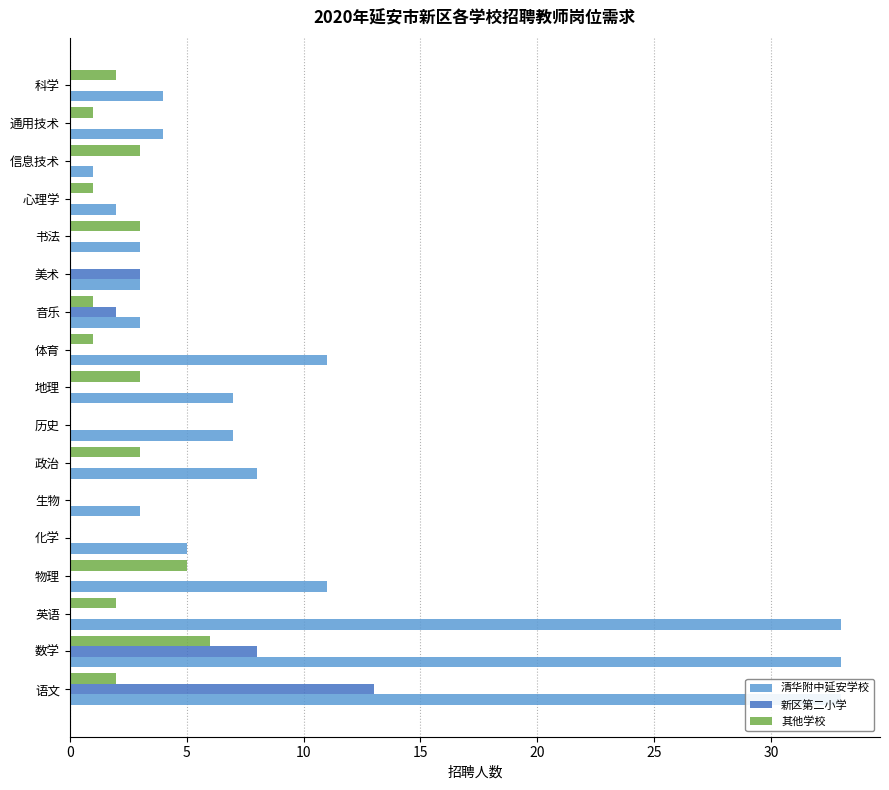

What is the difference between the highest and lowest values at 25?

3